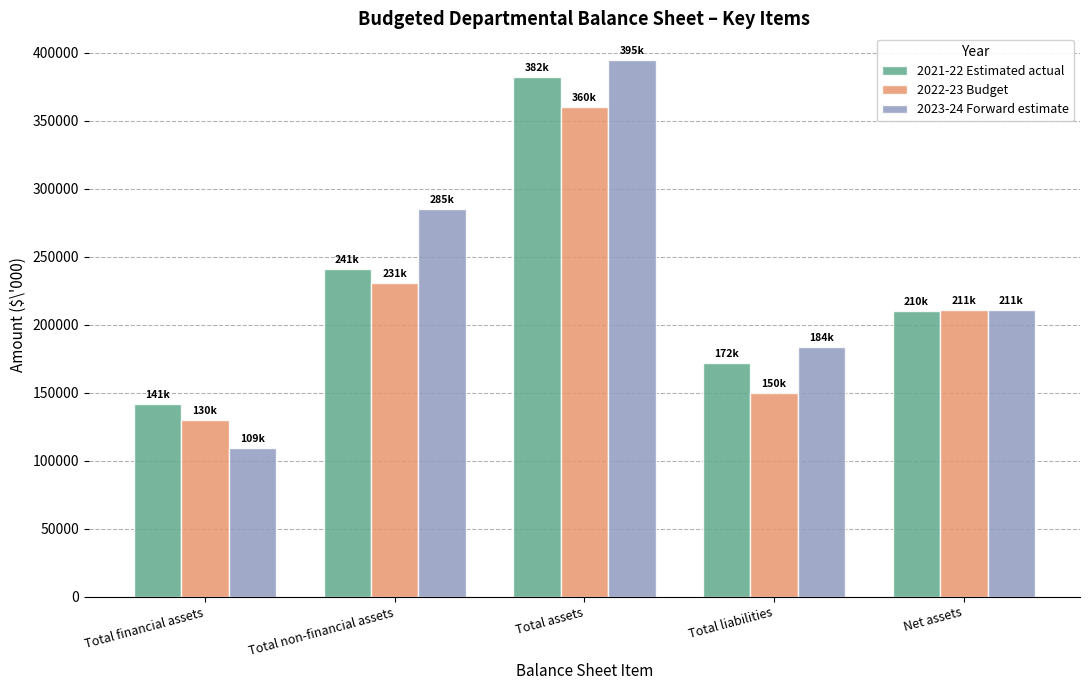

Does the chart contain any negative values?

No